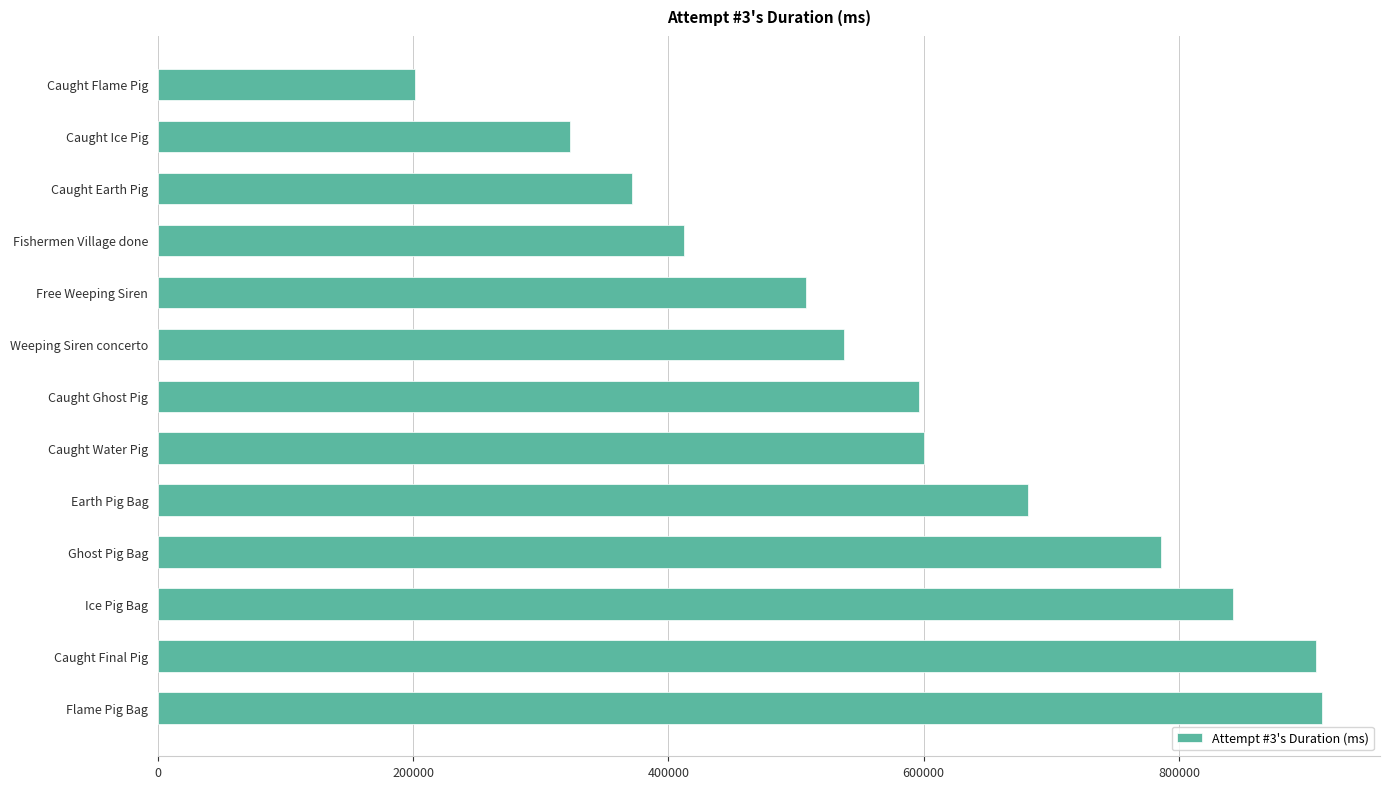

Which category has the lowest value across all series?

Caught Flame Pig